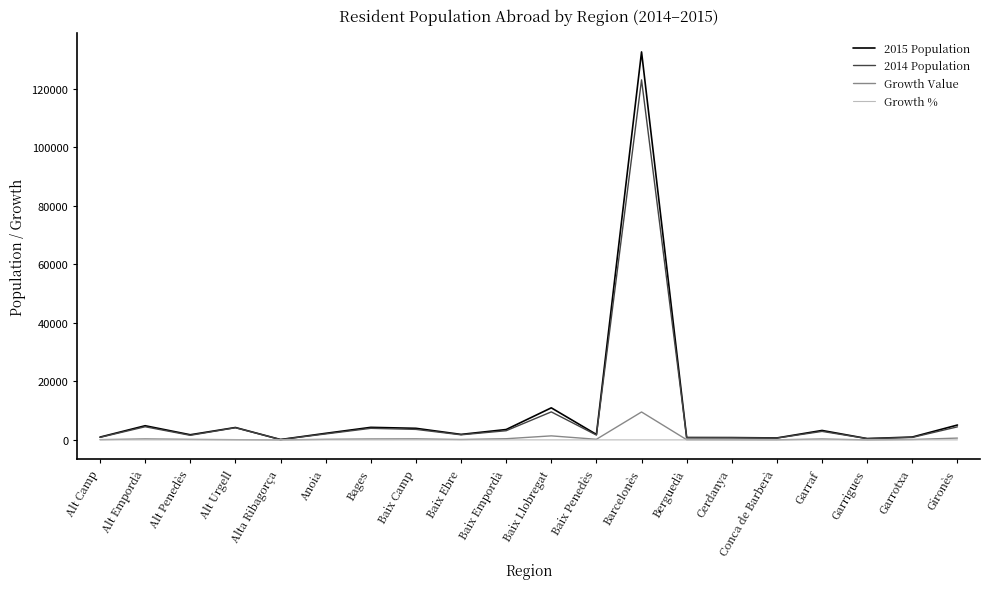

Rank the series by their maximum value, from highest to lowest.

2015 Population, 2014 Population, Growth Value, Growth %